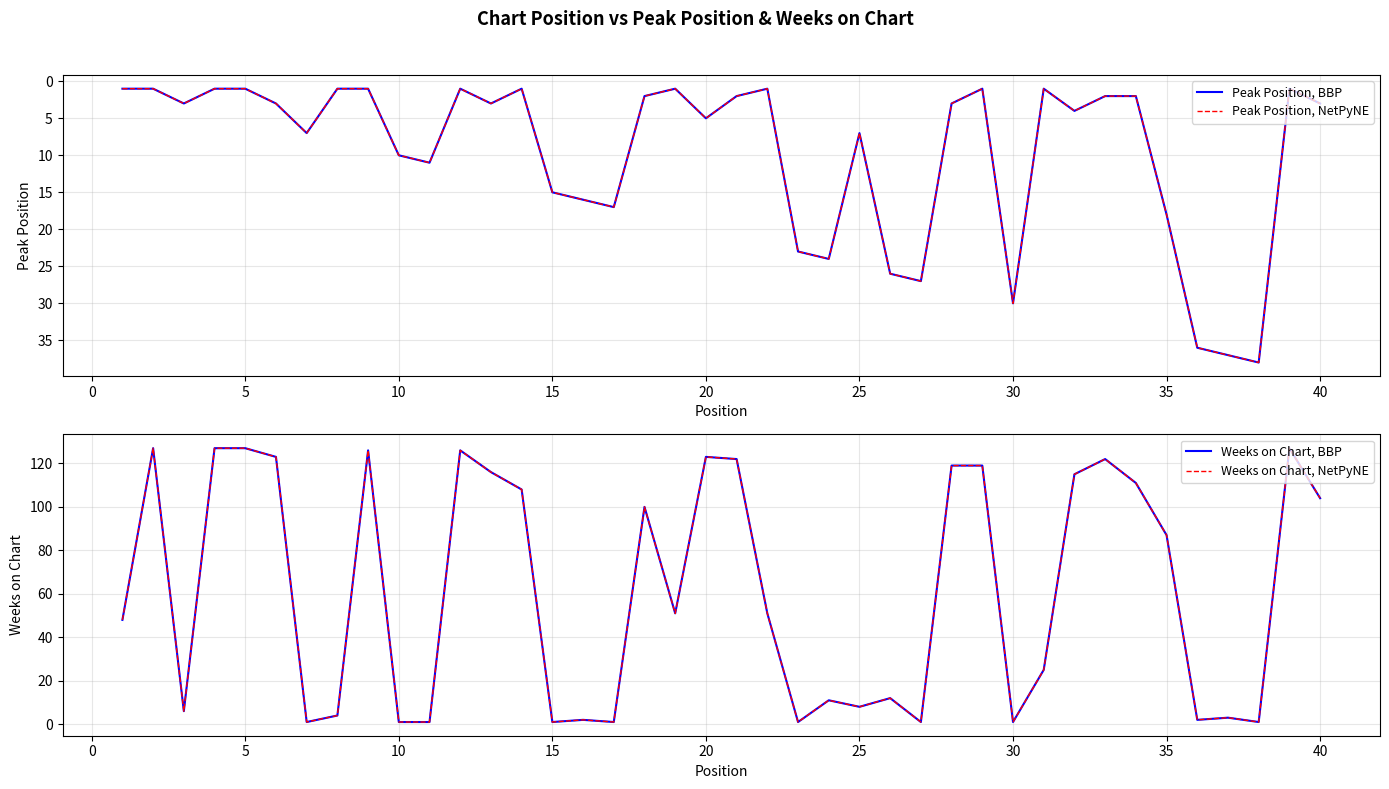

Is it true that Weeks on Chart, NetPyNE equals 122 at 20?

True